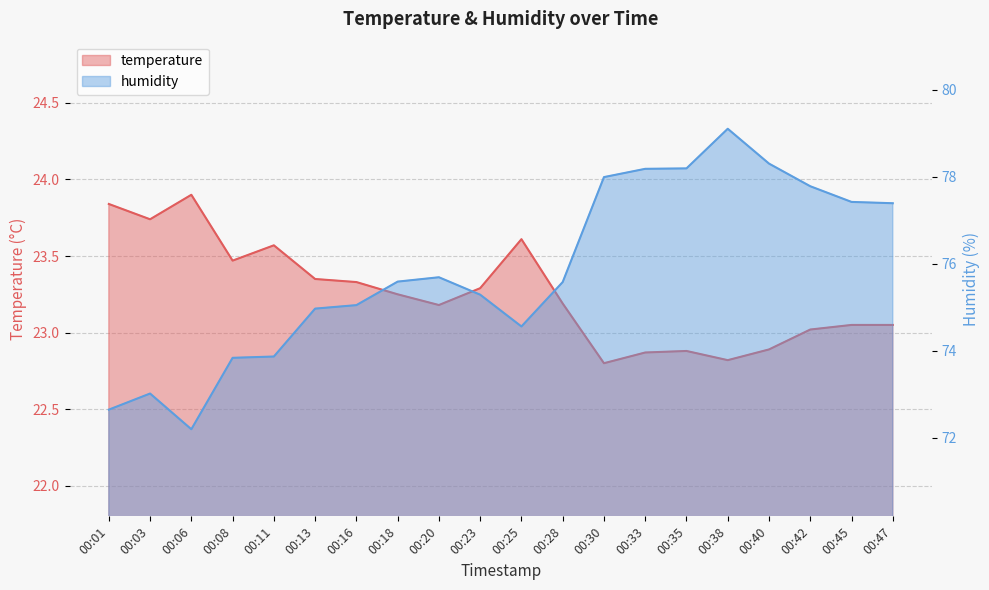

Which series changed the most between 00:08 and 00:16?

humidity